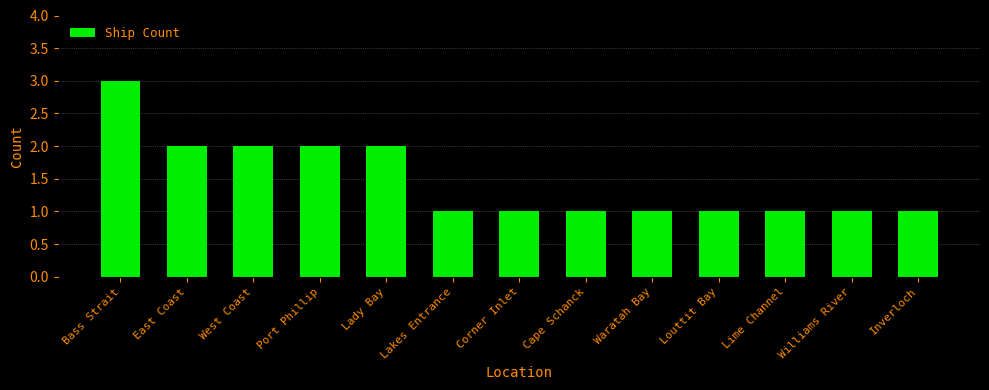

What is the label of the 4th bar from the left?

Port Phillip